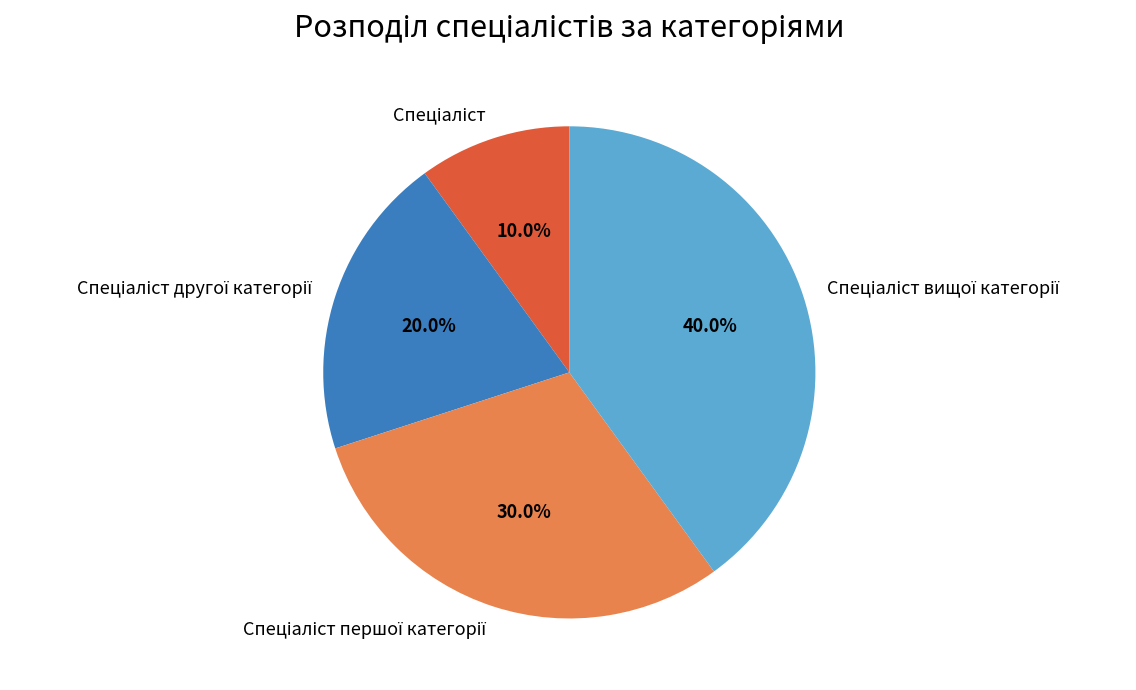

Is there a majority slice in this chart?

No